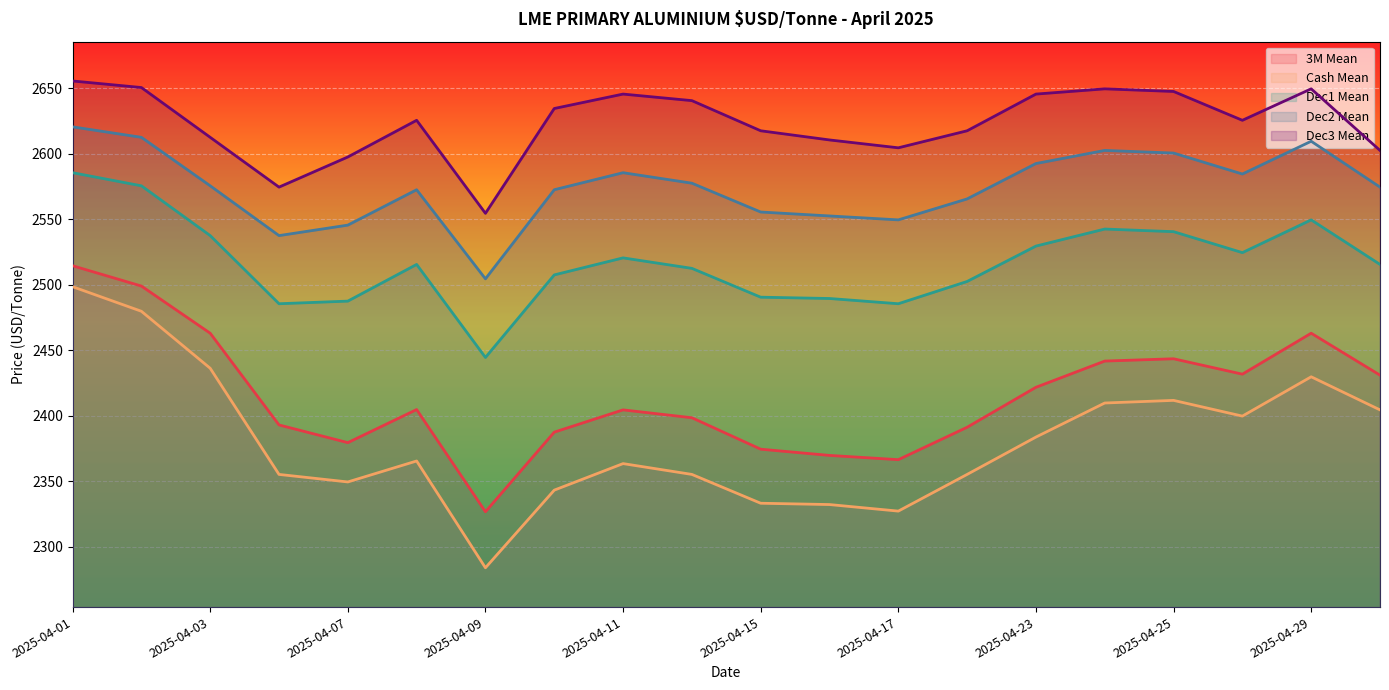

What is the total value across all series at 2025-04-08?

12483.8